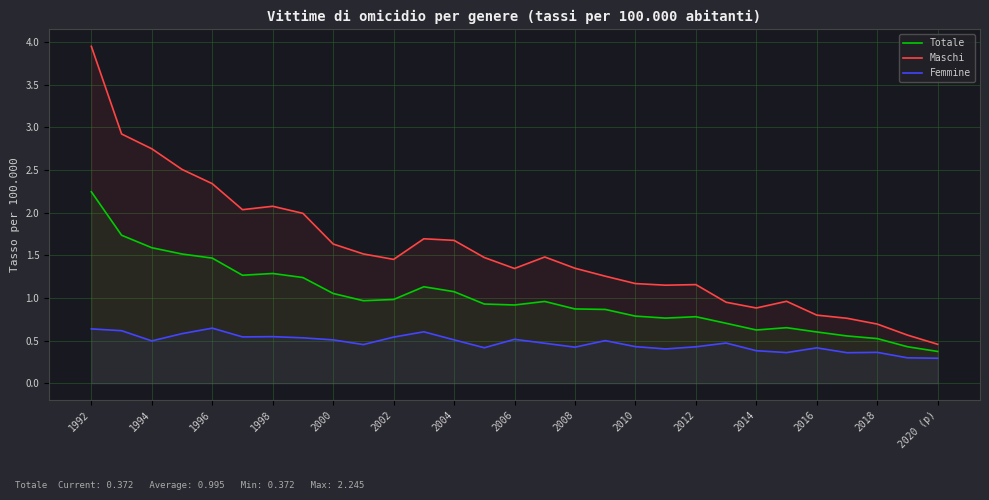

True or false: Femmine has more than 0 points higher than both neighbors.

True